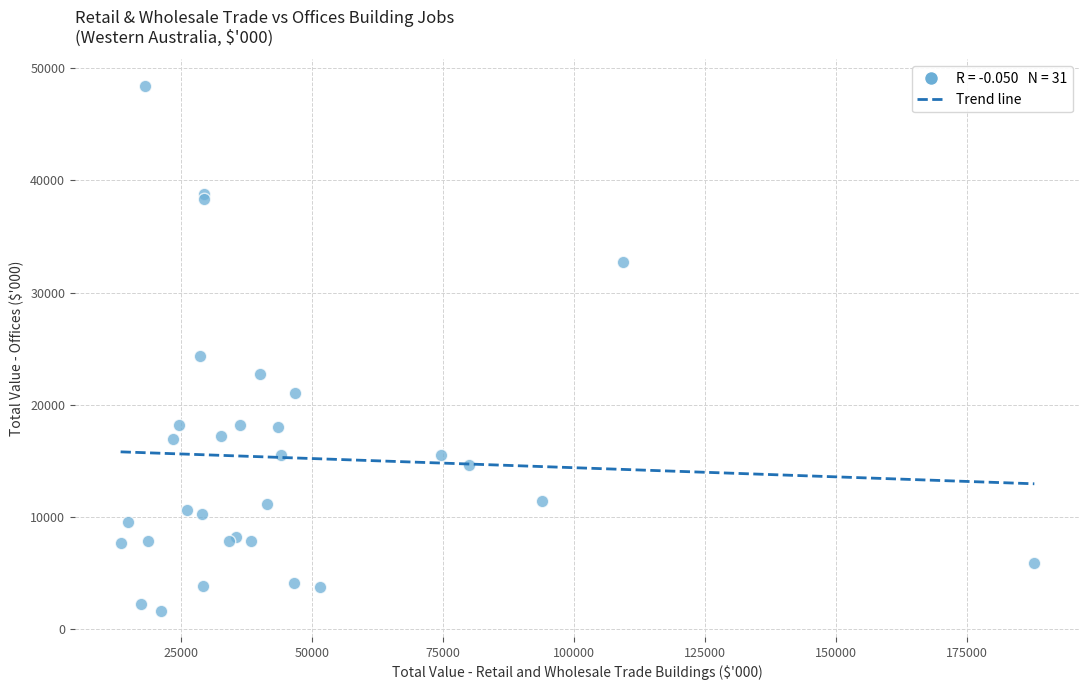

What Y value in the scatter plot is closest to 25043?

24302